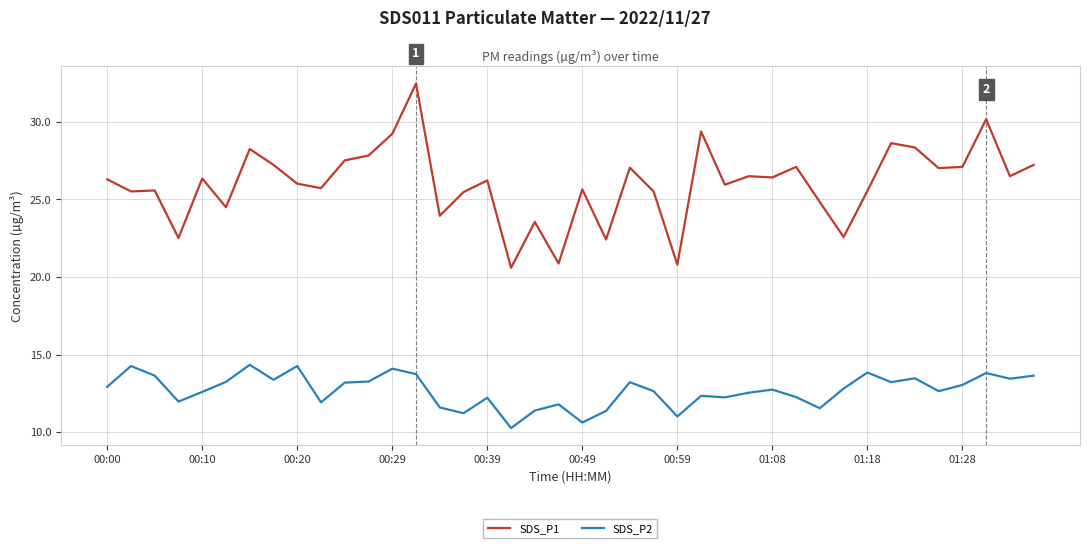

True or false: SDS_P1 has more than 1 interior local peaks.

True